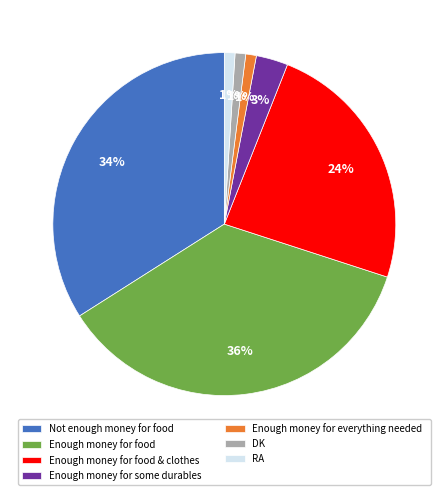

Which category has the biggest portion of the pie?

Enough money for food